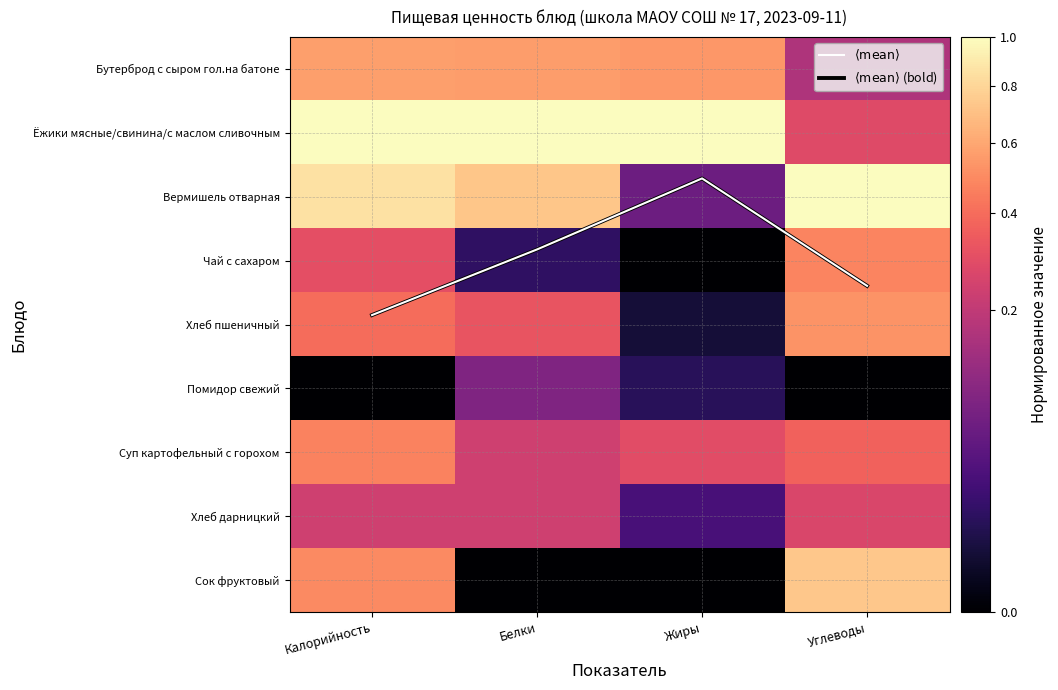

At which category is the sum across all series the highest?

Калорийность